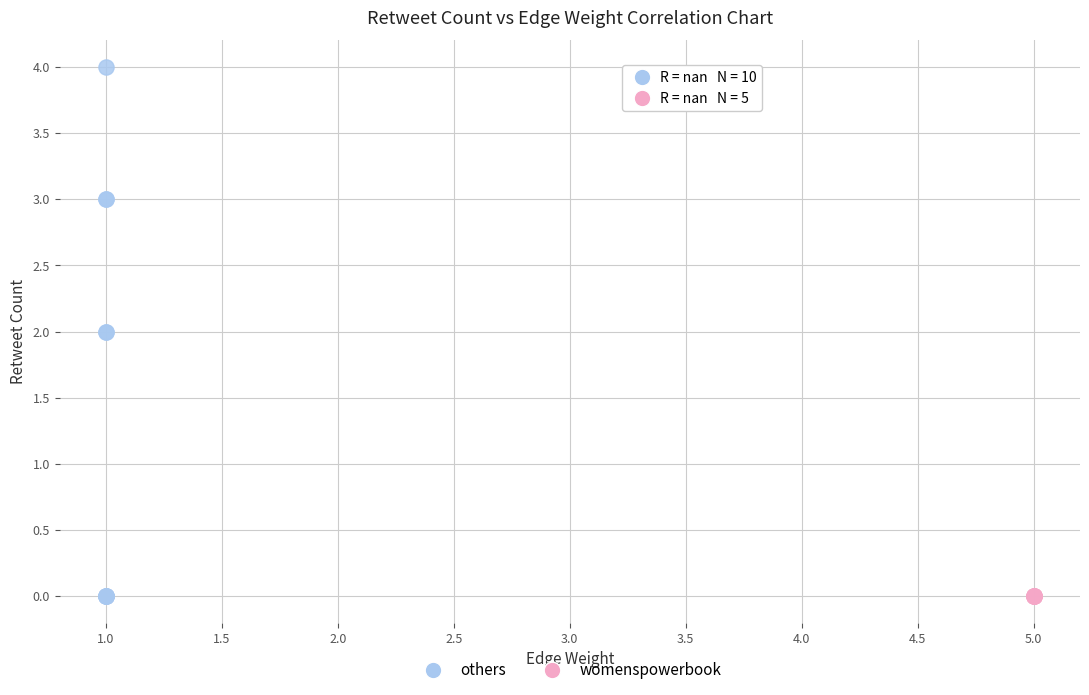

Which series reaches the maximum Y coordinate?

others